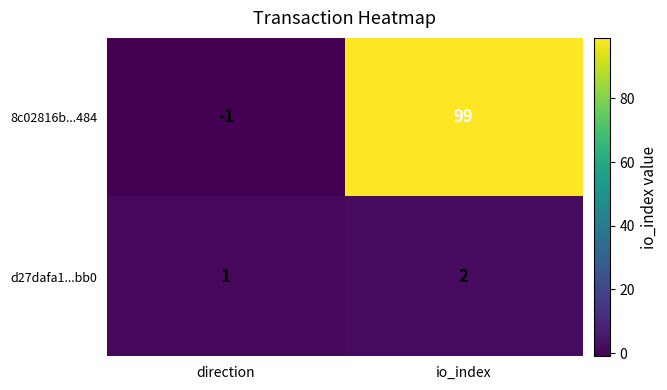

List the series in order of their peak value, lowest first.

d27dafa1...bb0, 8c02816b...484